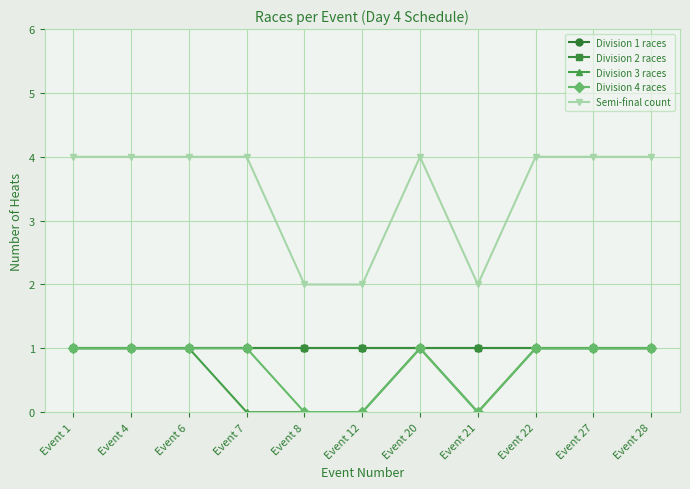

Does the chart have visible grid lines?

Yes